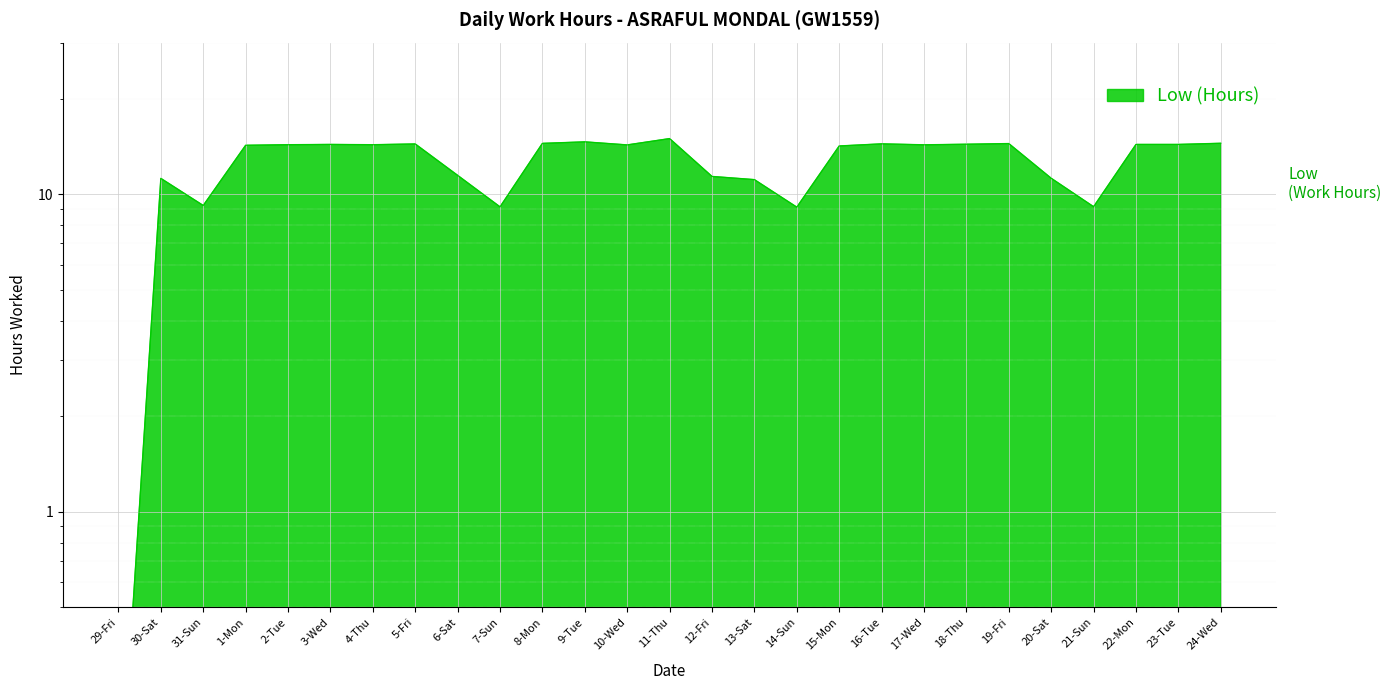

What is the minimum value shown in the chart?

0.1